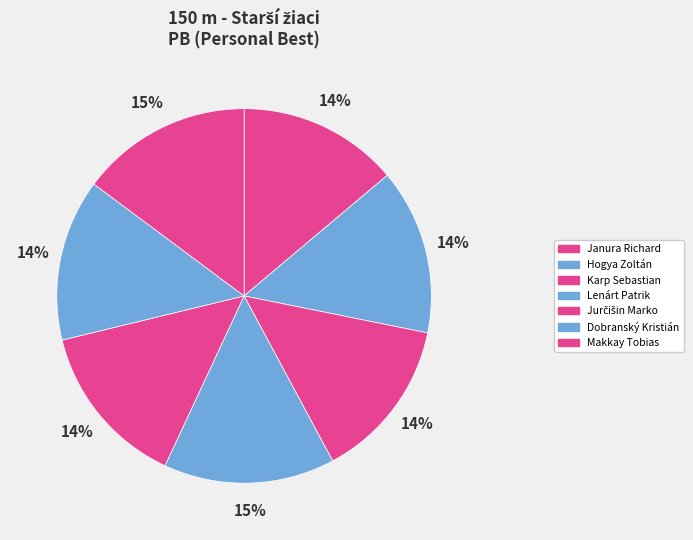

Which has a higher value, Jurčišin Marko or Janura Richard?

Jurčišin Marko